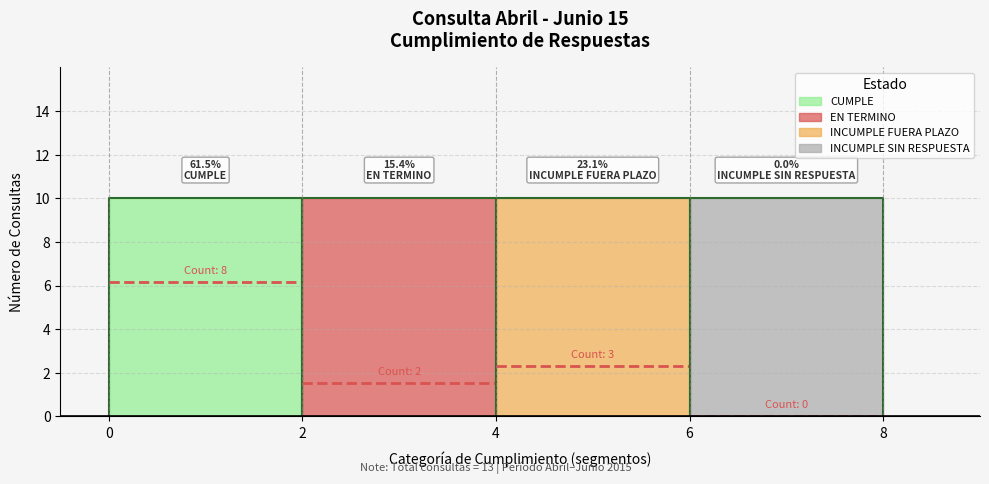

What is the total value across all series at CONSULTAS?

13